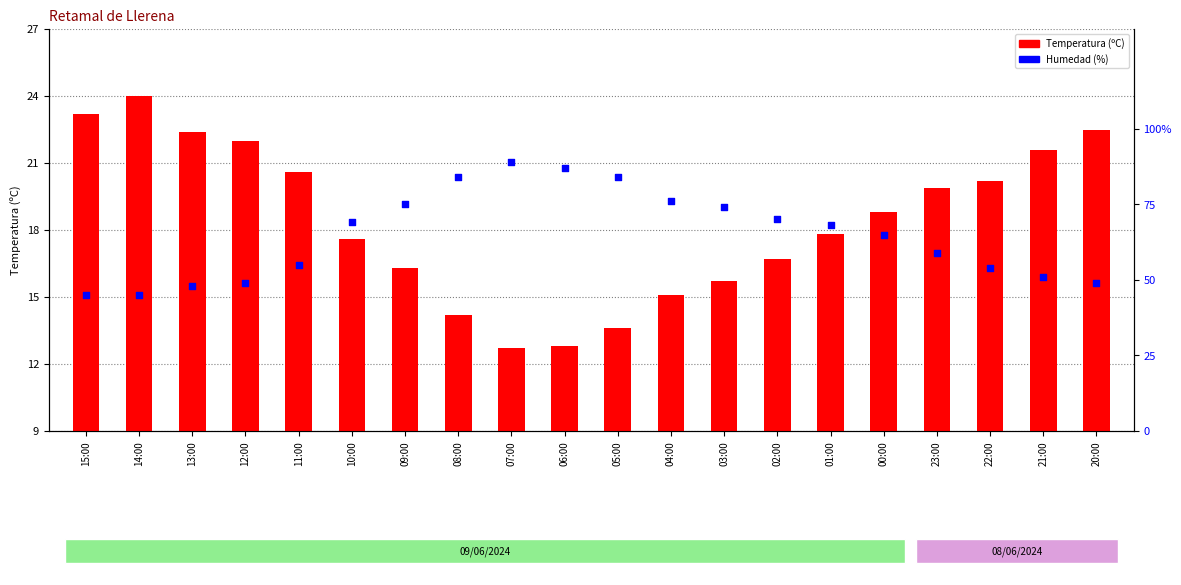

At which category is the sum across all series the highest?

07:00